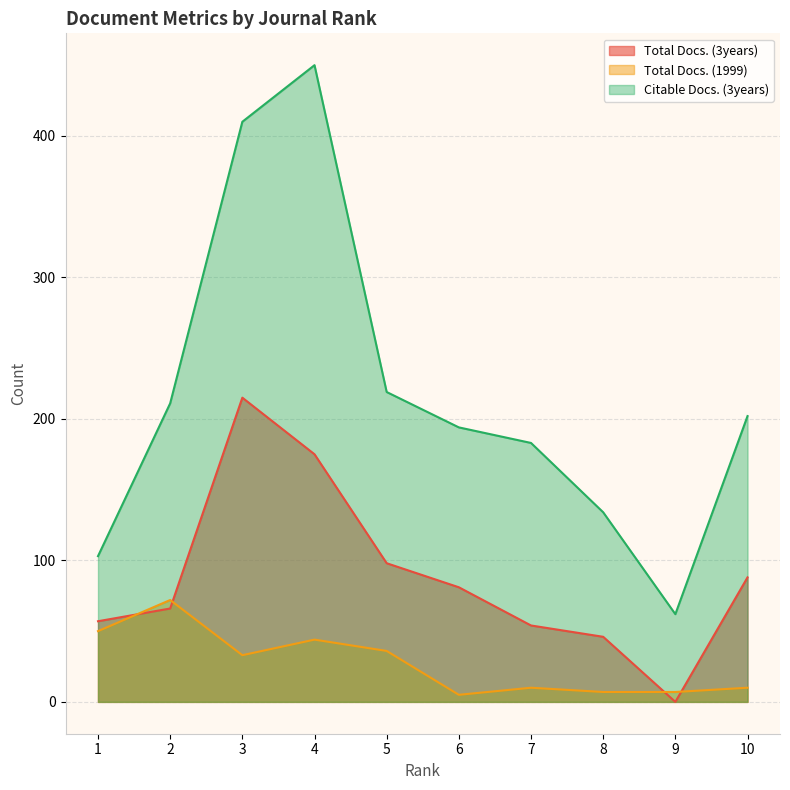

What is the approximate value of Total Docs. (1999) at 4, to the nearest 5?

45